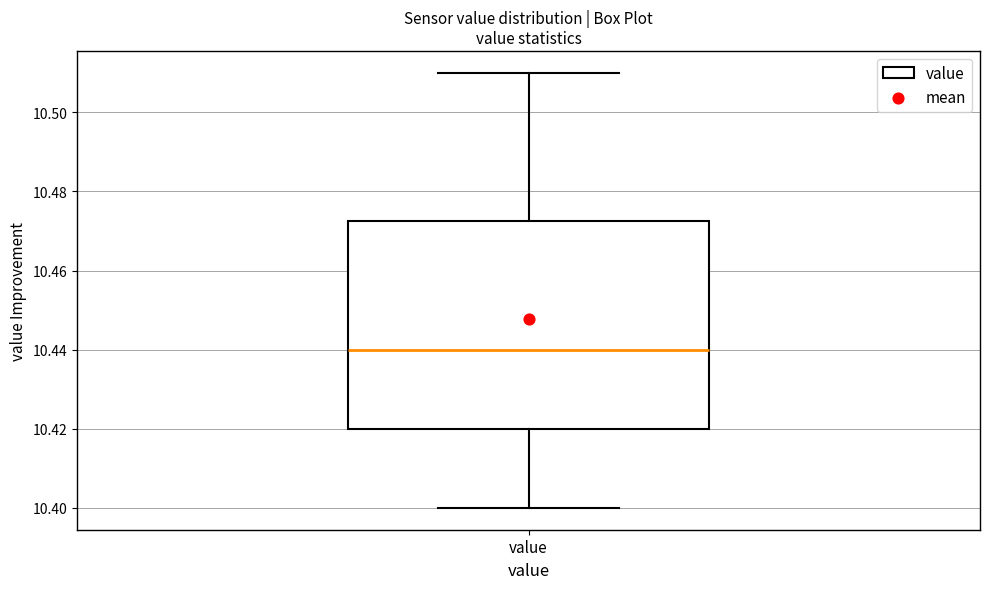

Transcribe this box plot: give where the median line is, the range the box spans, and where the two whiskers end, as read against the y-axis. The values are not printed on the chart, so give them approximately, as read against the axis.

median 10.440, box 10.420 to 10.472, whiskers 10.400 to 10.510